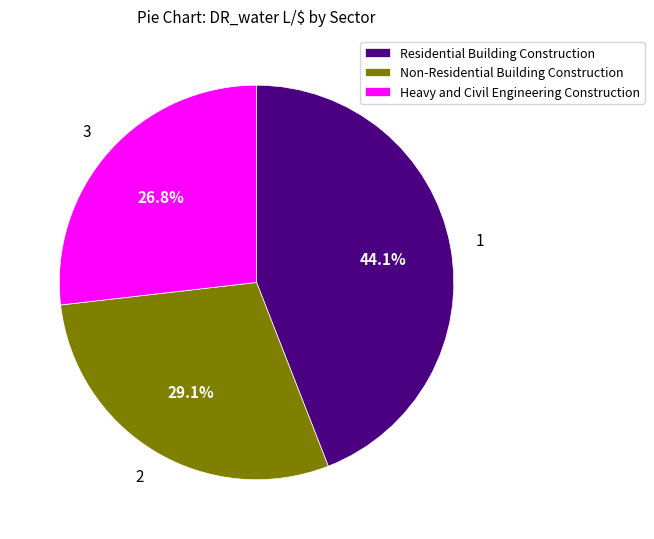

To the nearest percent, what is the combined percentage of Heavy and Civil Engineering Construction and Non-Residential Building Construction?

56%